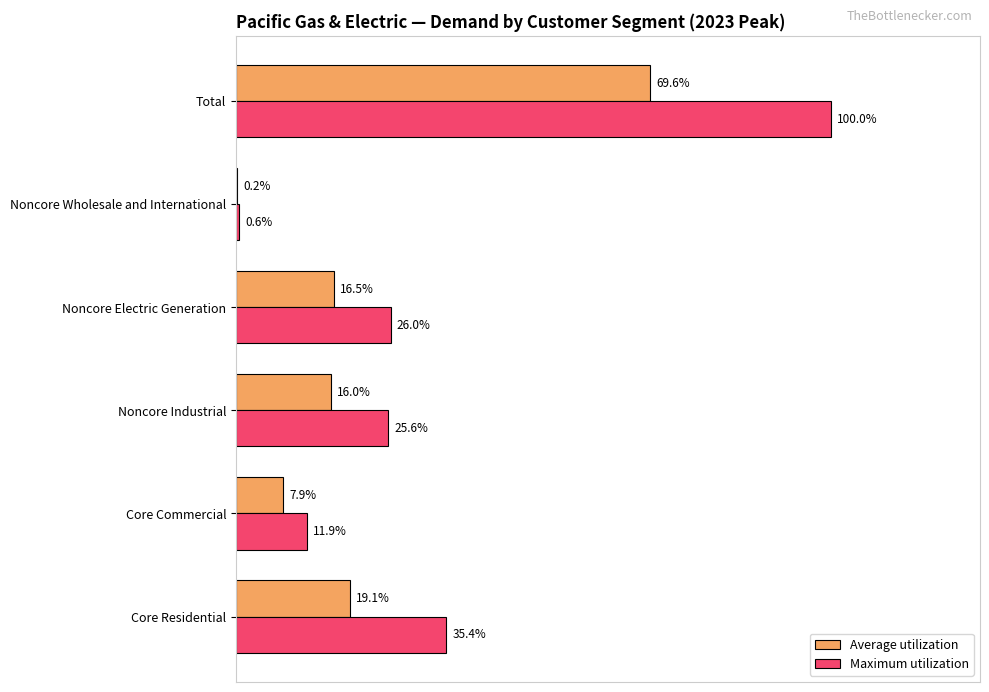

What are all the series names shown in the legend?

Average utilization, Maximum utilization